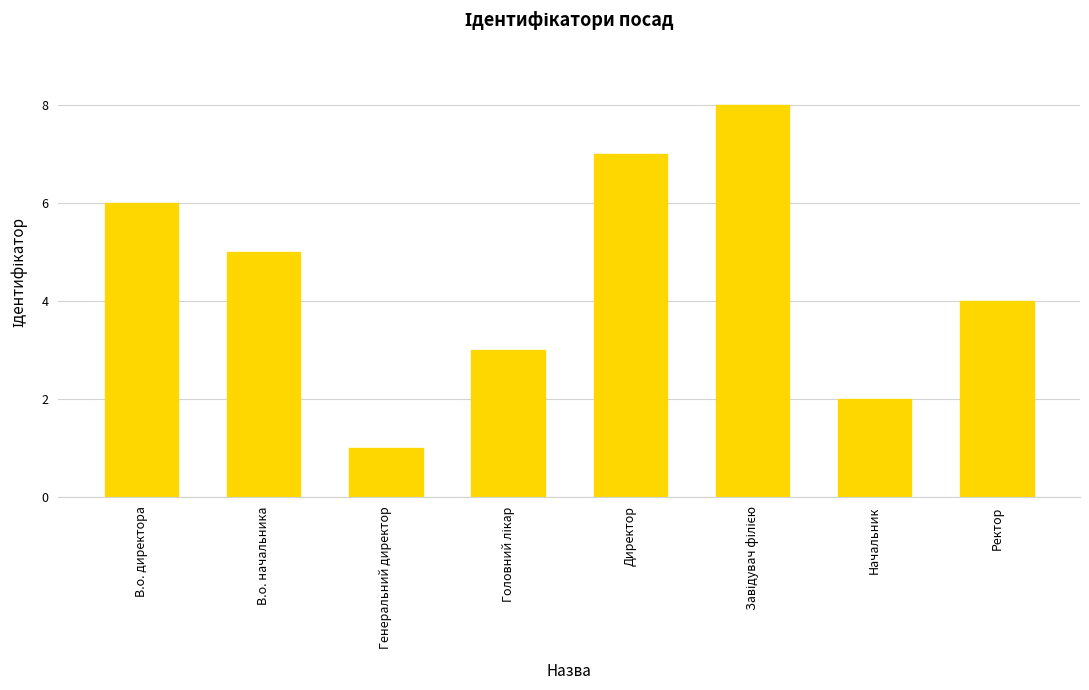

What is the label of the 5th bar from the left?

Директор